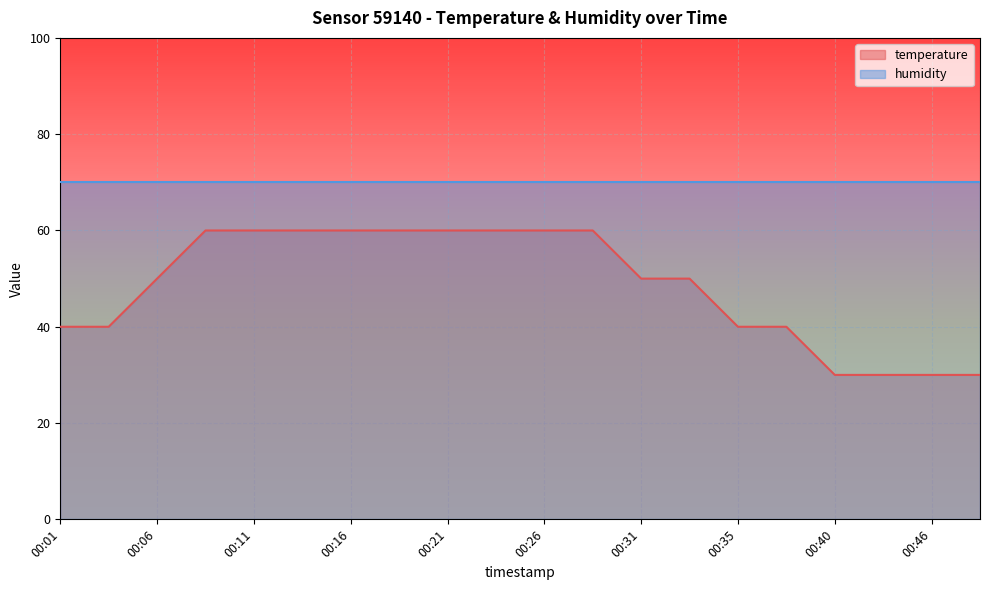

Rank the categories by value from highest to lowest.

00:08, 00:11, 00:13, 00:16, 00:18, 00:21, 00:23, 00:26, 00:28, 00:06, 00:31, 00:33, 00:01, 00:03, 00:35, 00:38, 00:40, 00:43, 00:46, 00:48